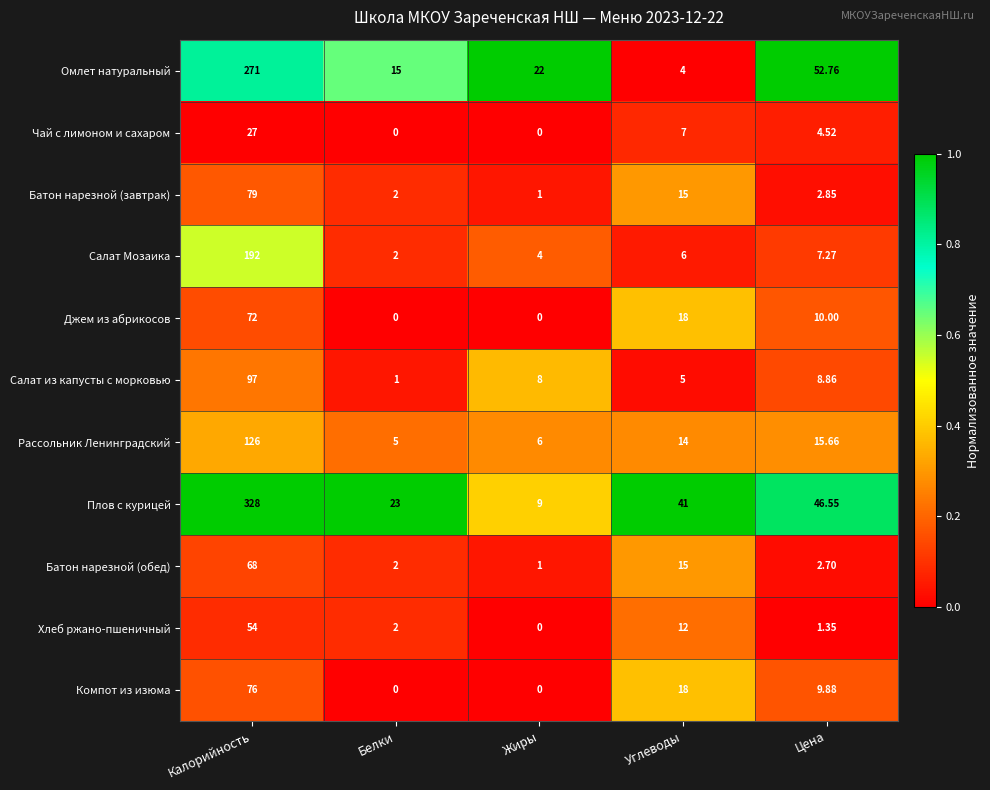

What is the spread (max minus min) of values at Цена?

51.4